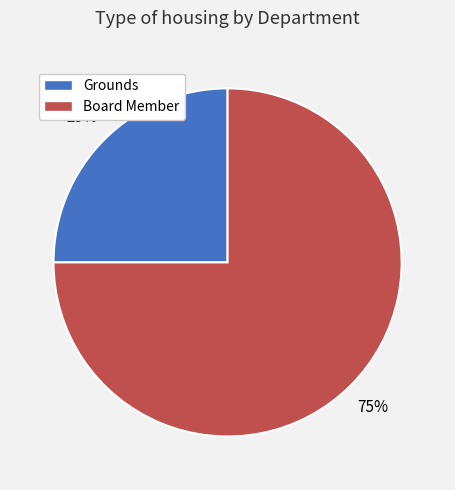

Combined, do Grounds and Board Member account for over 50%?

Yes